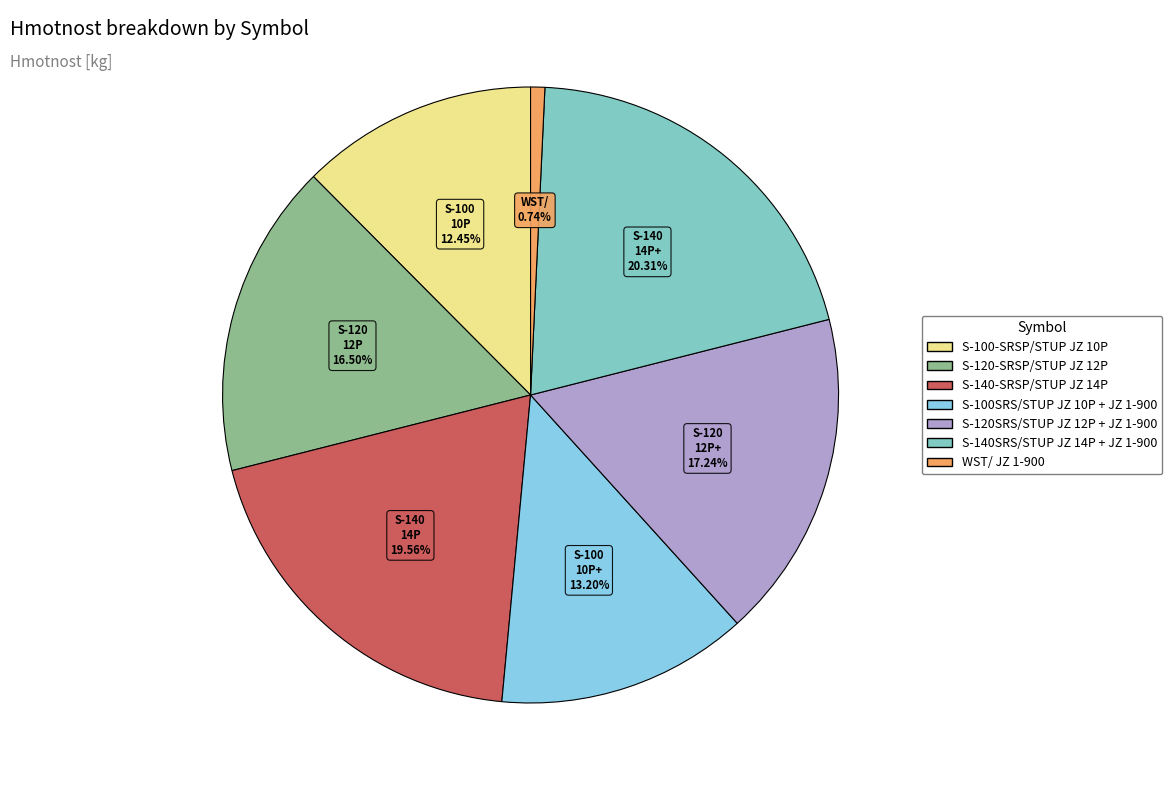

Count the number of slices in the pie.

7